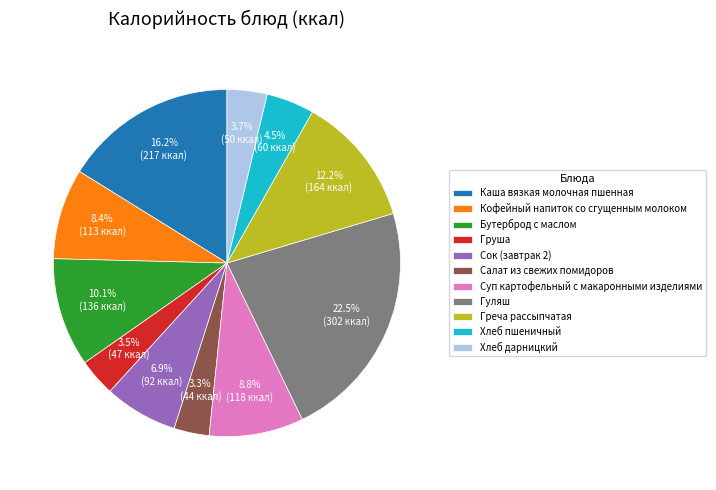

To the nearest percent, what is the difference between the largest and smallest slice percentages?

19%